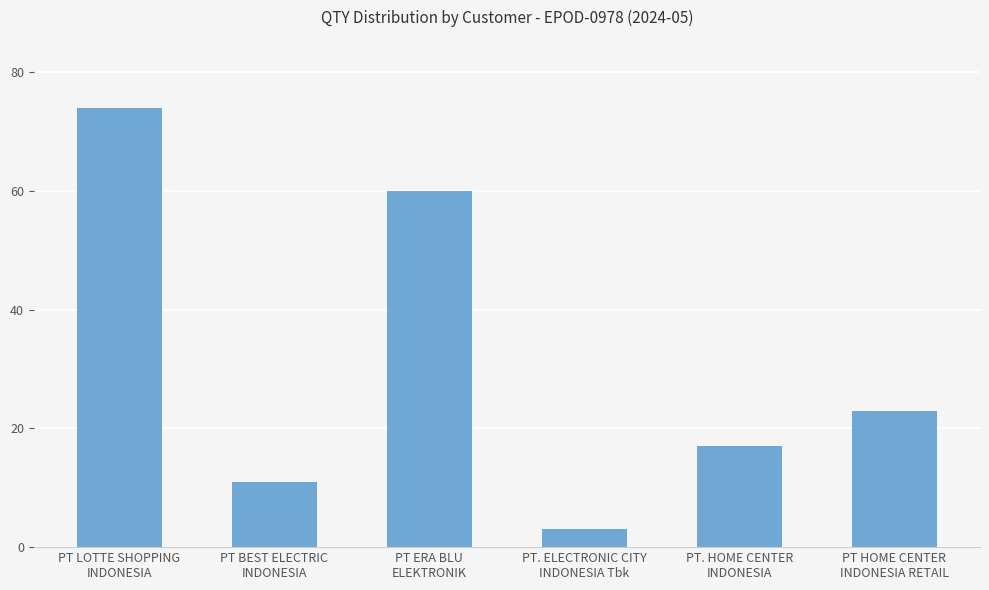

The chart shows a value of 17 at PT. HOME CENTER
INDONESIA. True or false?

True